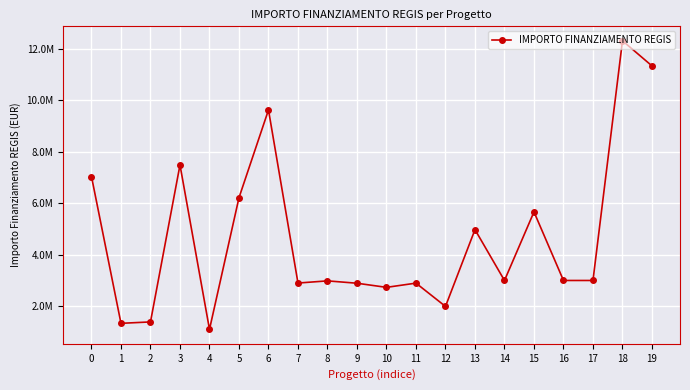

Read the value at 11.

2896925.9